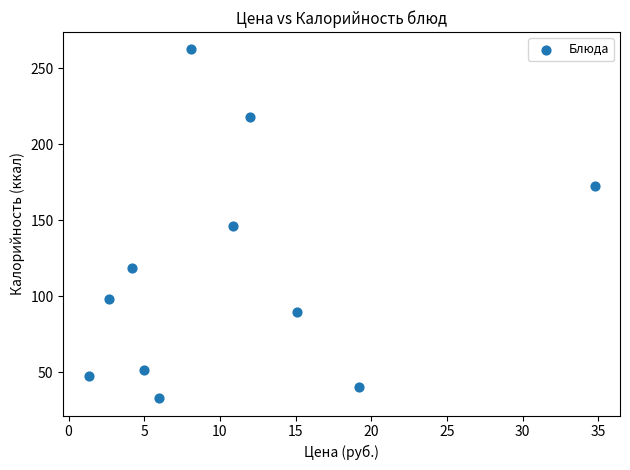

What is the range of Y values (max minus min)?

229.5